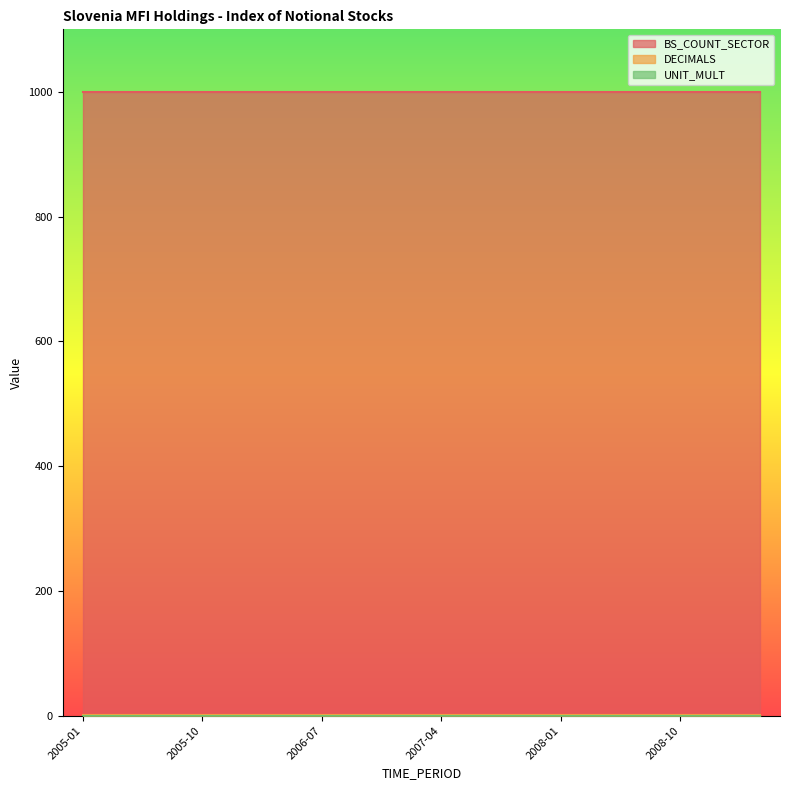

What is the label of the 4th point from the left?

2005-10